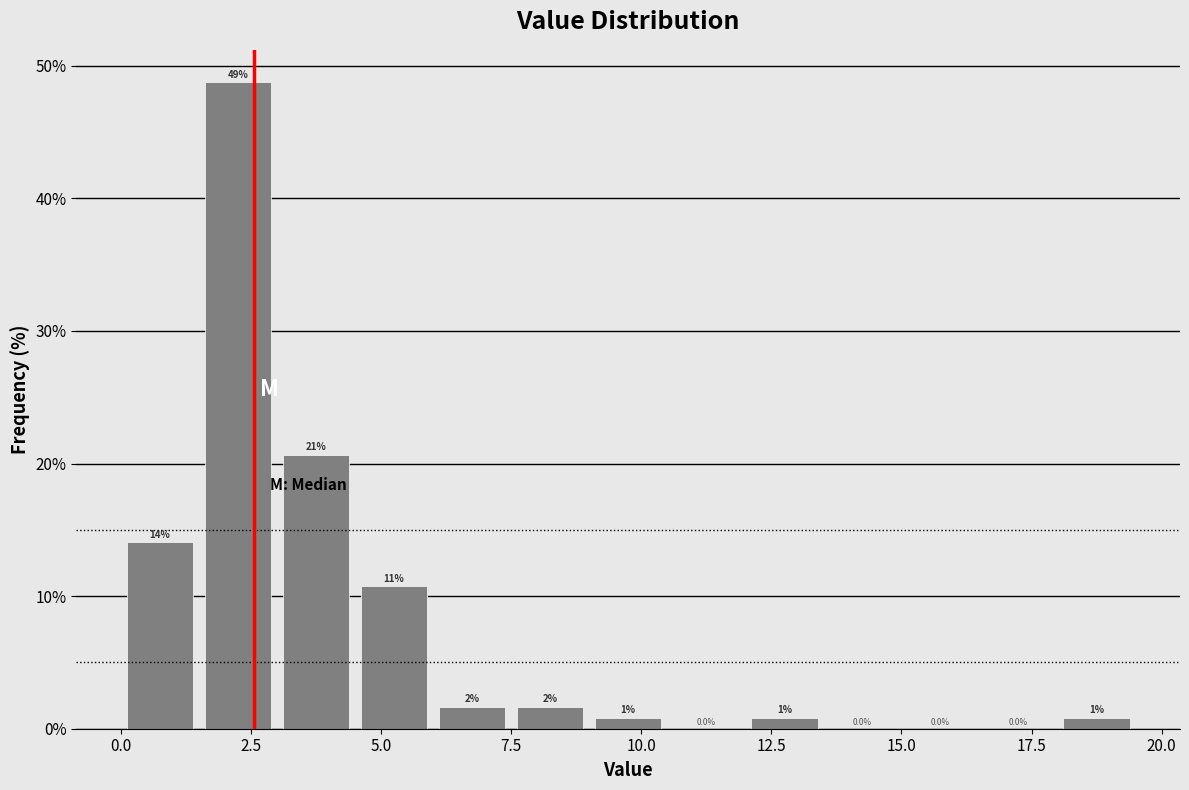

Around what value on the x-axis is the tallest bar? Give the approximate position of its centre, as read against the axis.

2.5